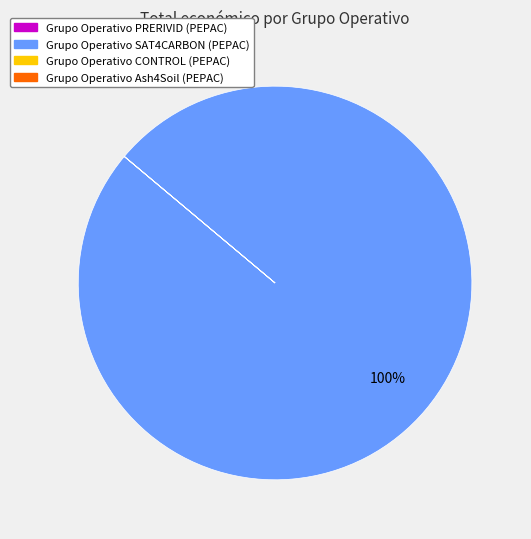

To the nearest percent, what is the difference between the largest and smallest slice percentages?

100%